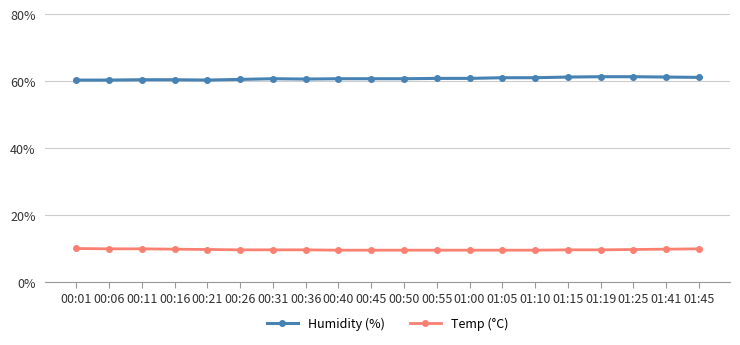

At 00:50, list the series in order from smallest to largest.

Temp (°C), Humidity (%)